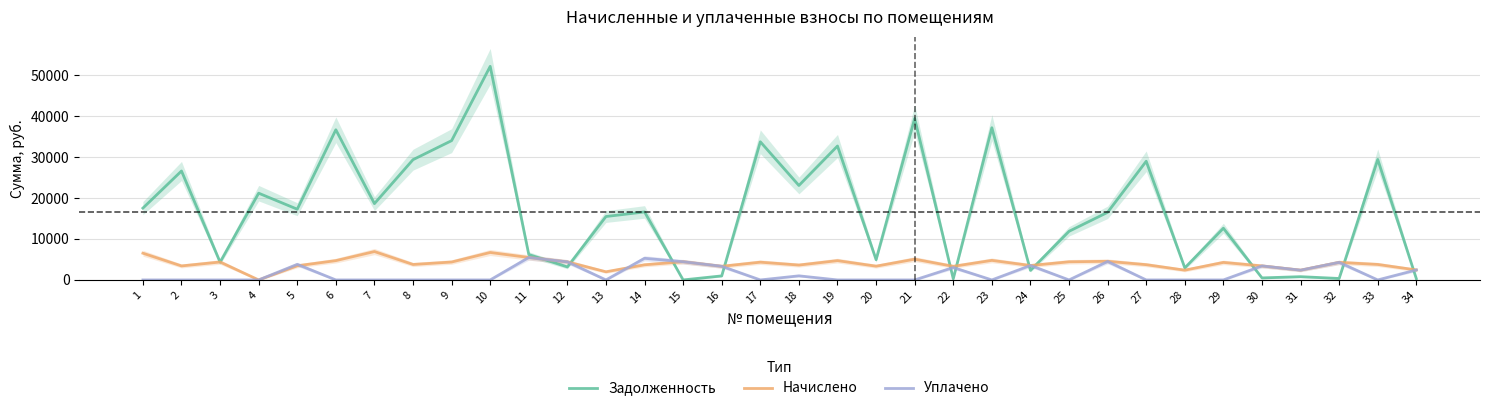

Rank the series at 27 from lowest to highest value.

Уплачено, Начислено, Задолженность